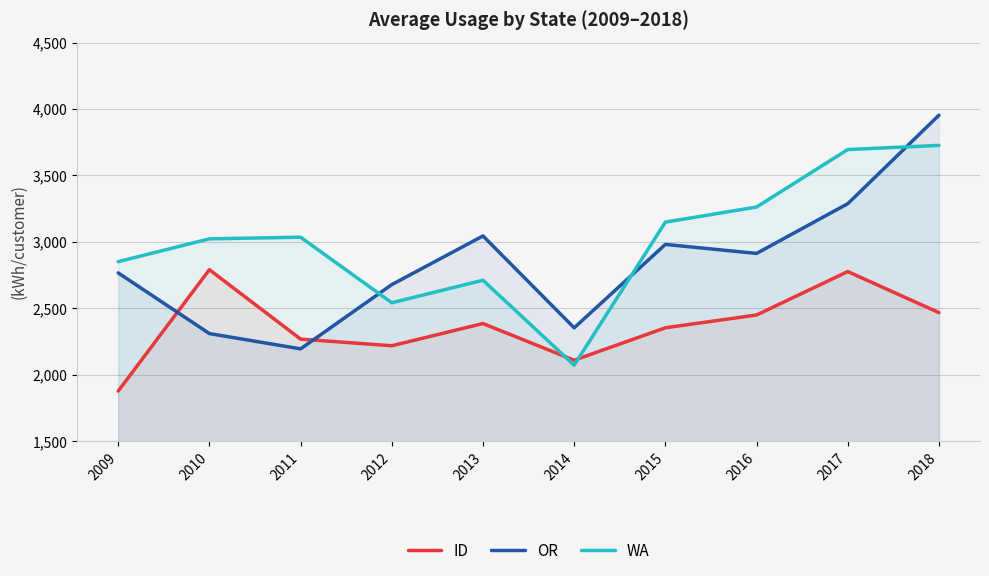

The value of OR at 2009 is 4581.3. True or false?

False